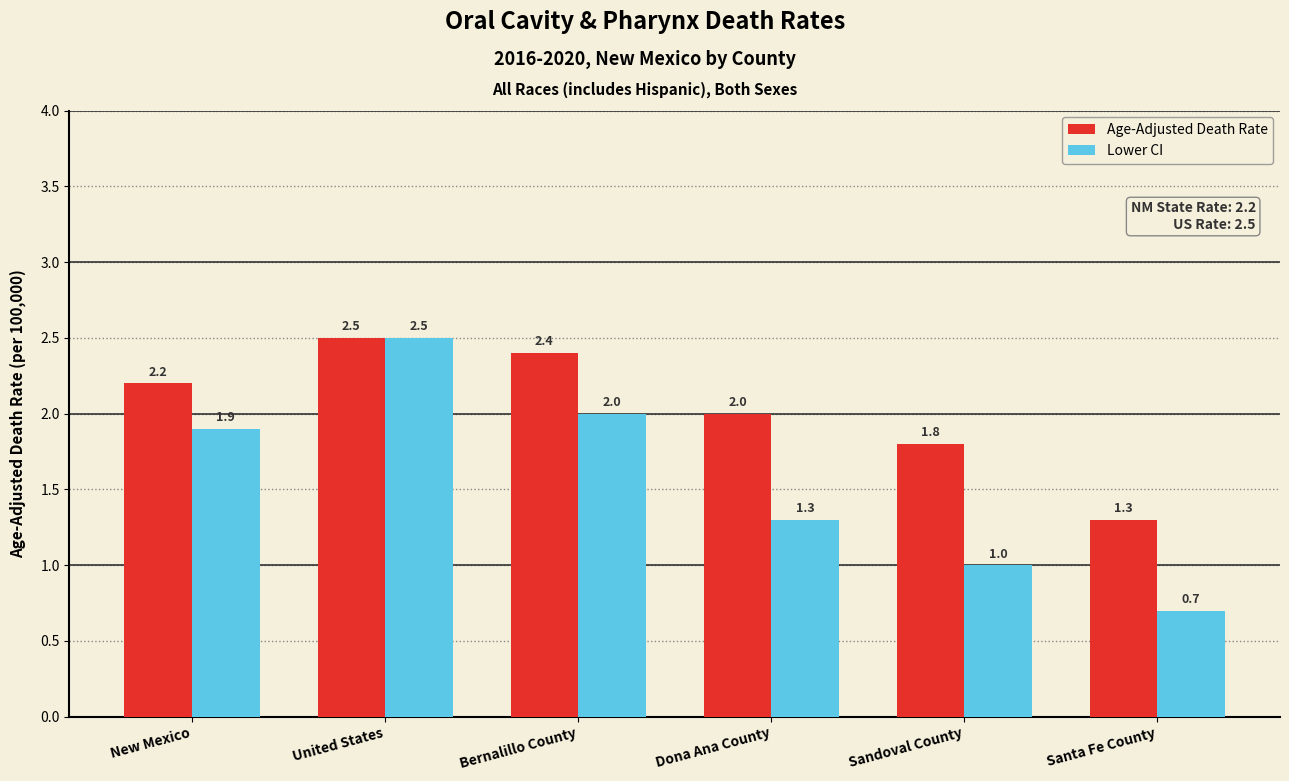

Which series has the widest spread of values?

Lower CI